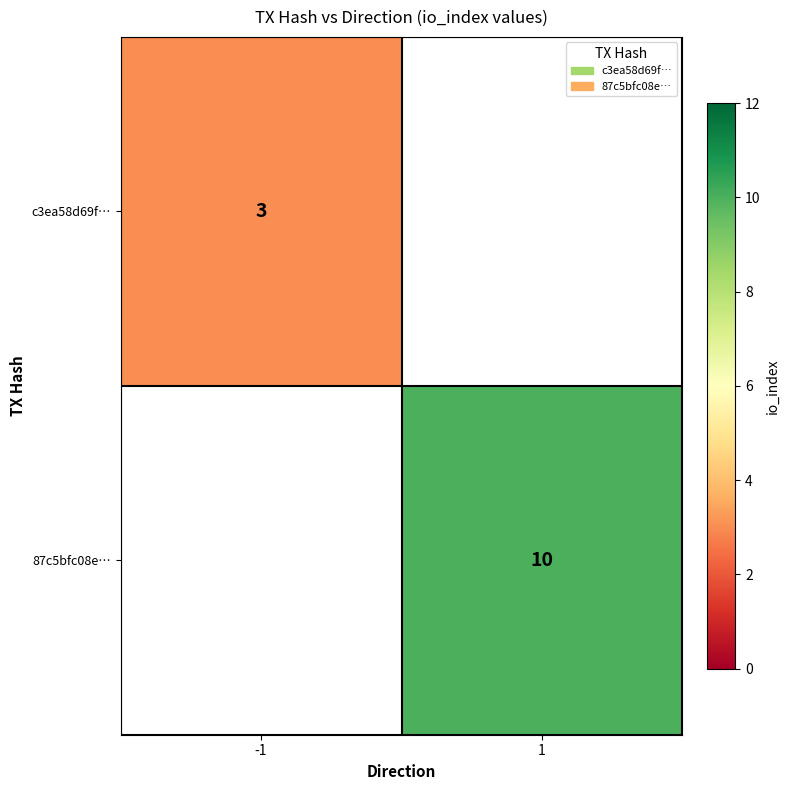

Between -1 and 1, which is larger?

1